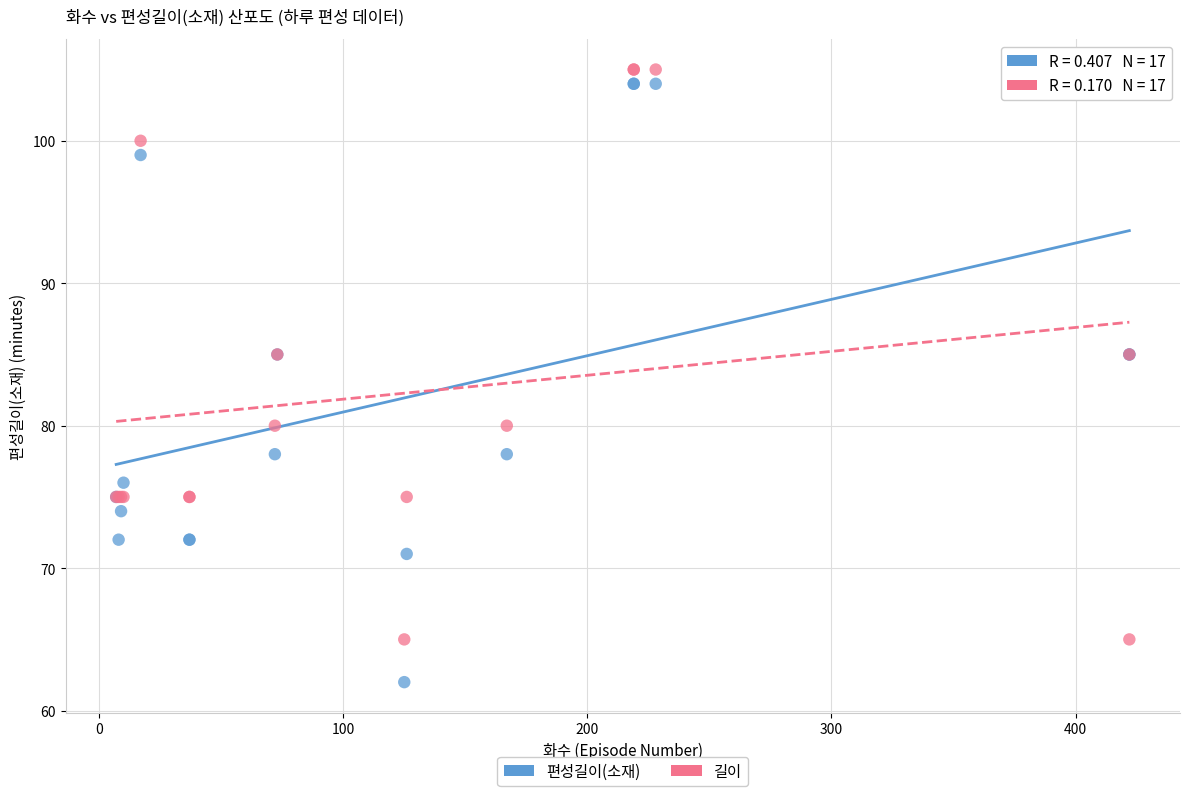

Which series contains the highest Y value?

길이